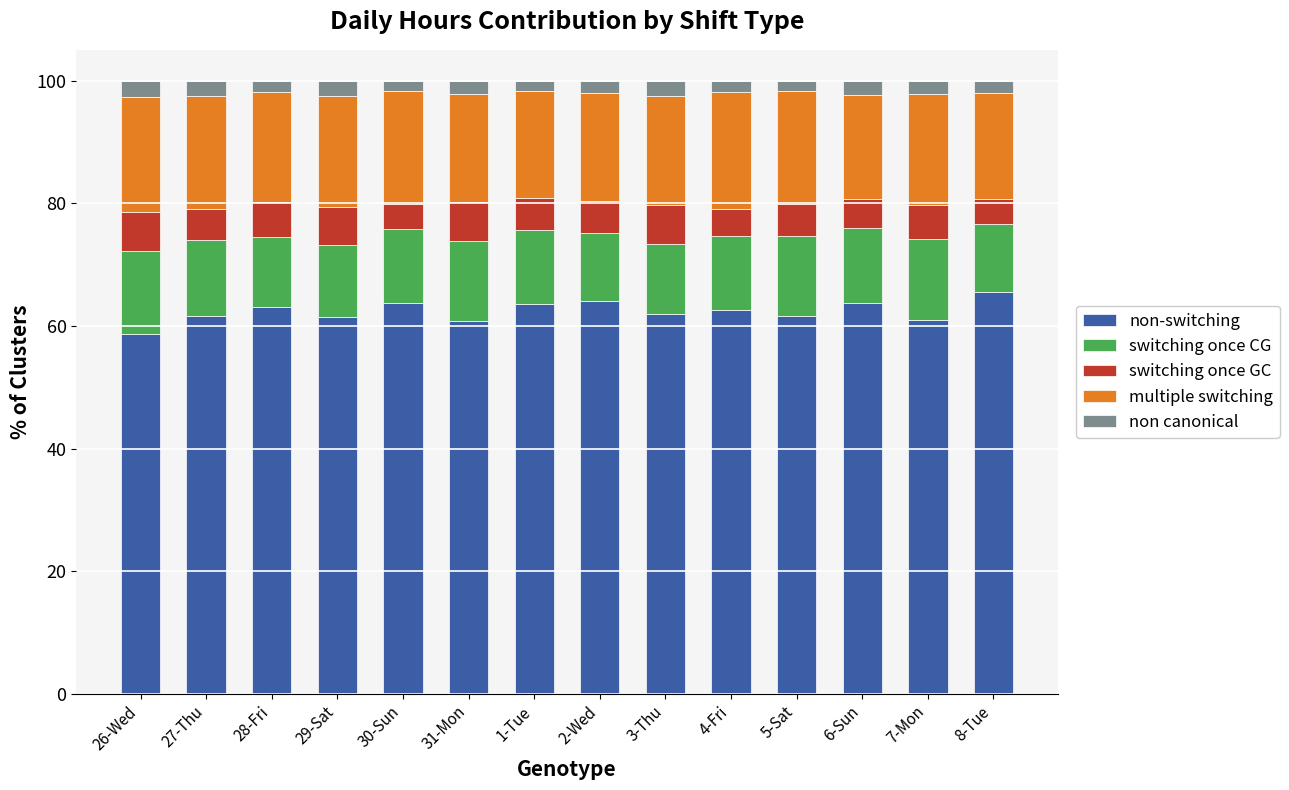

What is the total value across all series at 8-Tue?

100.0